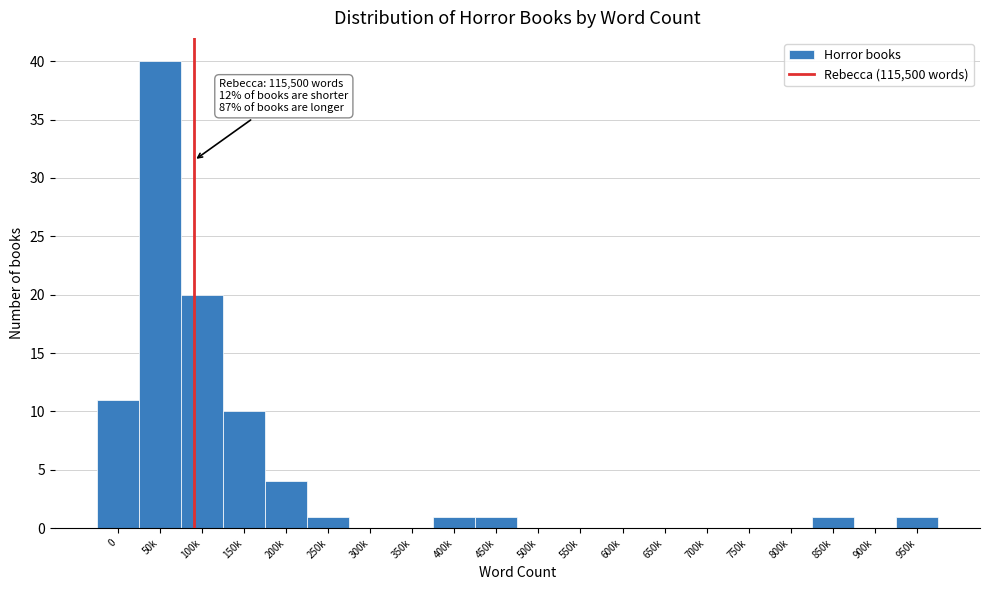

Reading right to left, what are all the values shown in this chart?

950k=1	900k=0	850k=1	800k=0	750k=0	700k=0	650k=0	600k=0	550k=0	500k=0	450k=1	400k=1	350k=0	300k=0	250k=1	200k=4	150k=10	100k=20	50k=40	0=11